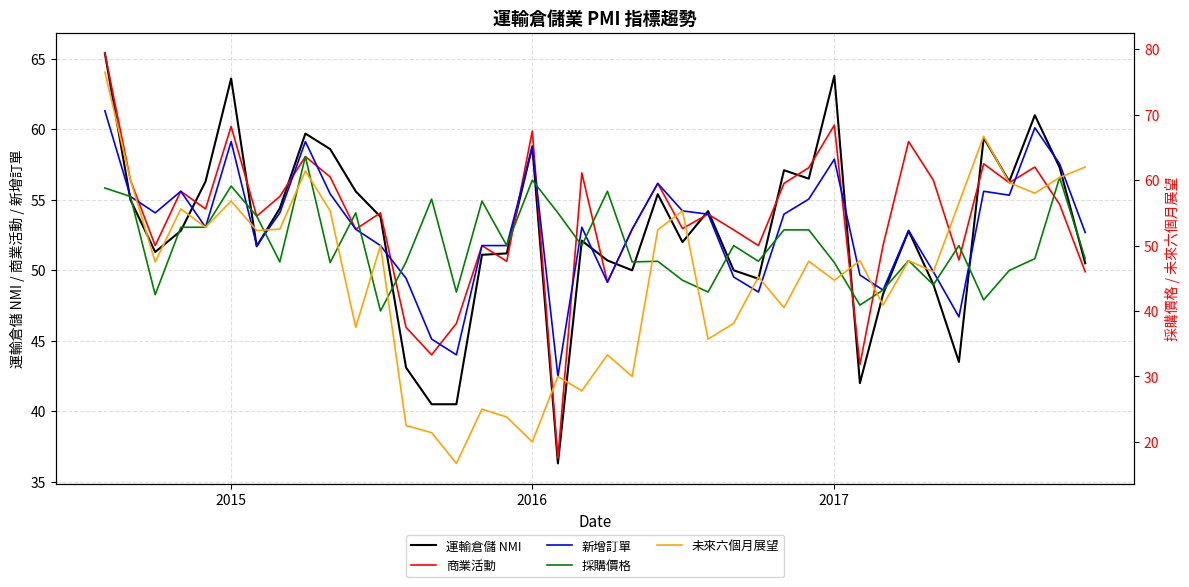

True or false: 運輸倉儲 NMI has a value of 63.8 at 2017.

True